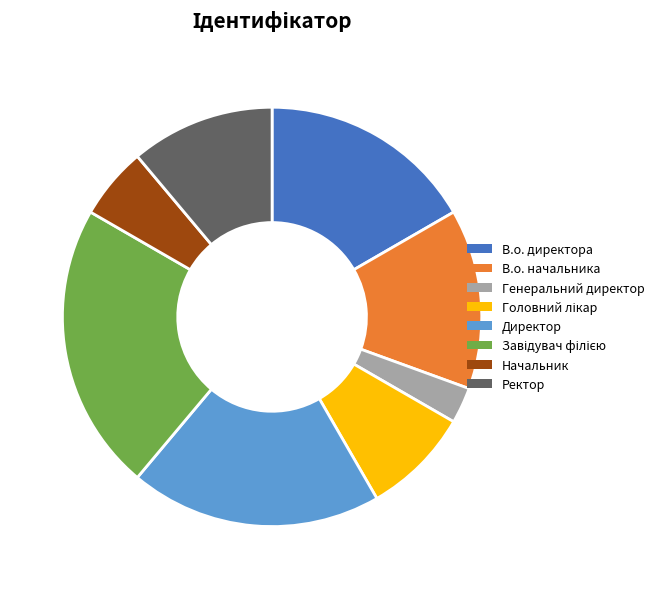

Does any single category account for the majority?

No